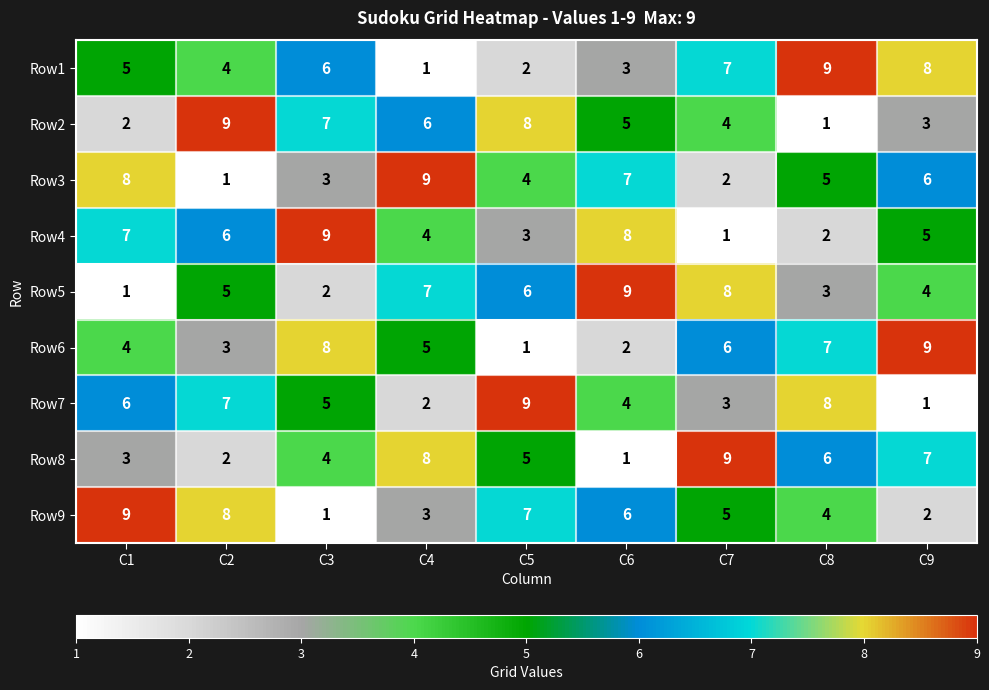

What is the total value across all series at C5?

45